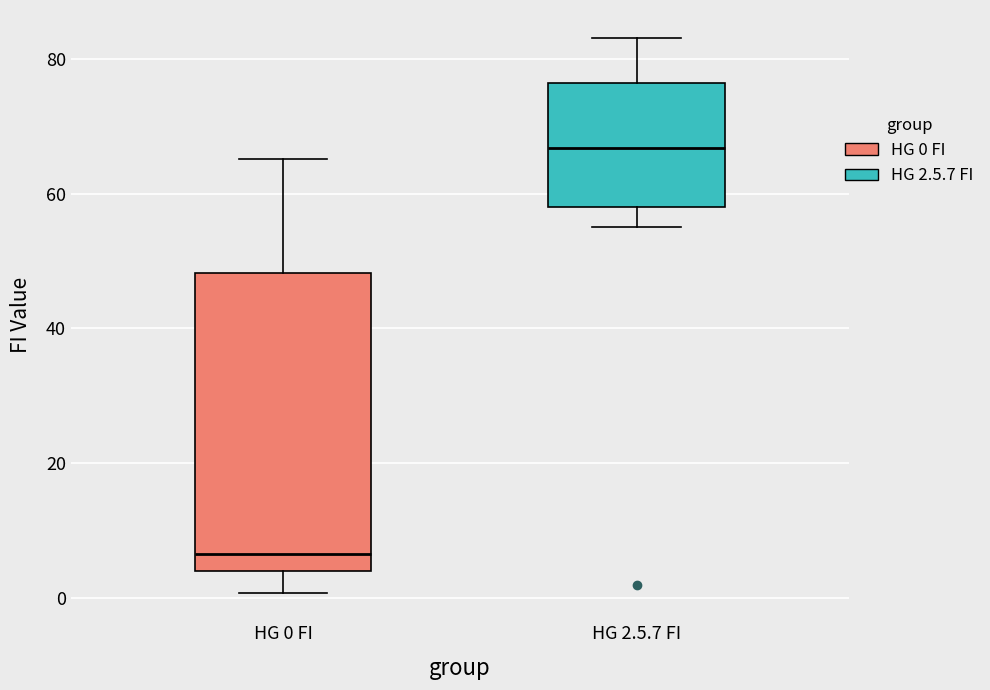

Which box has the lowest median line?

HG 0 FI